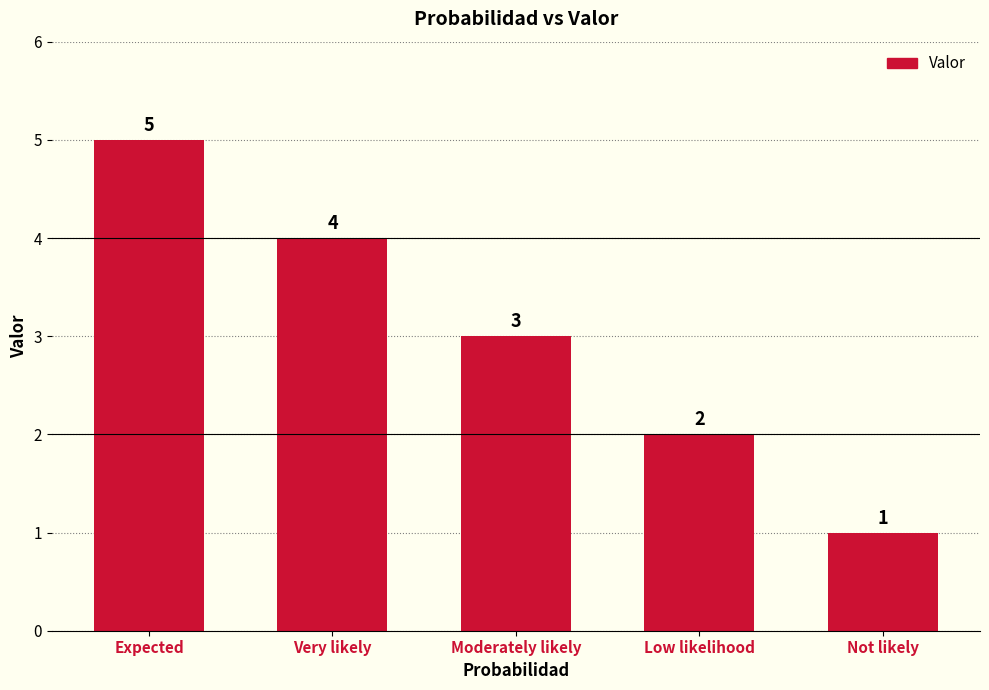

At which label does the data first exceed 3?

Expected